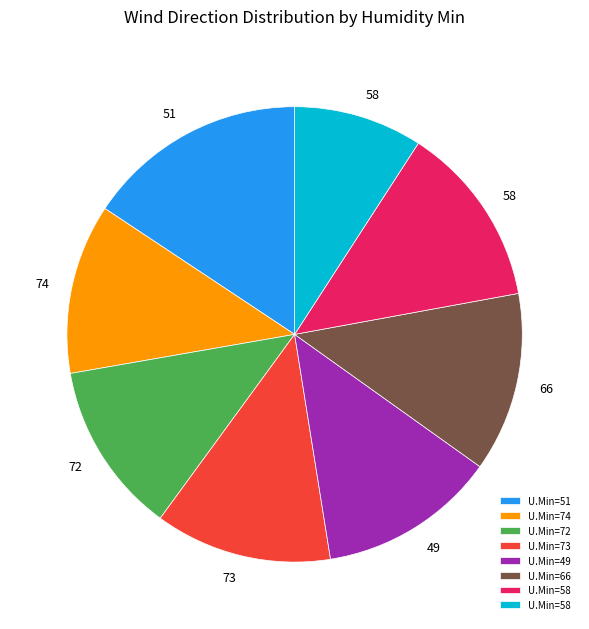

Is there any slice that represents more than half of the pie?

No